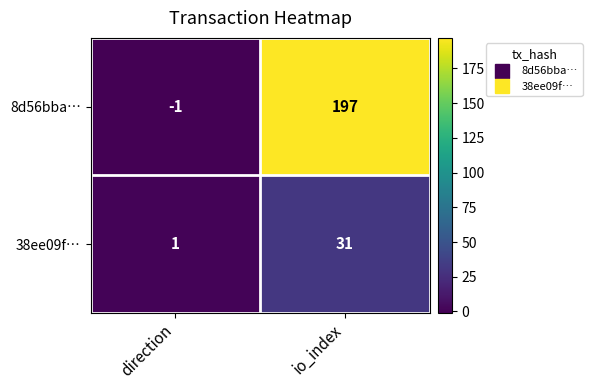

Which category has the highest value across all series?

io_index